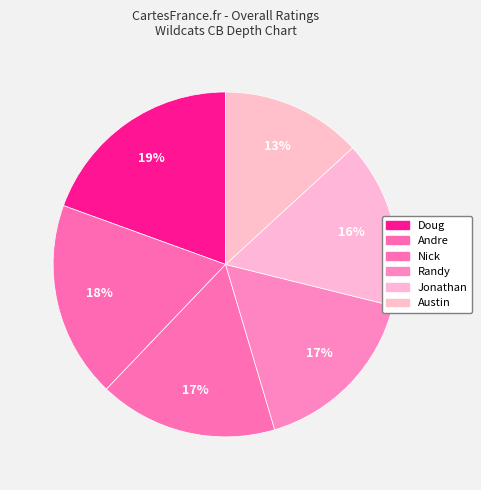

How many slices are in this pie chart?

6